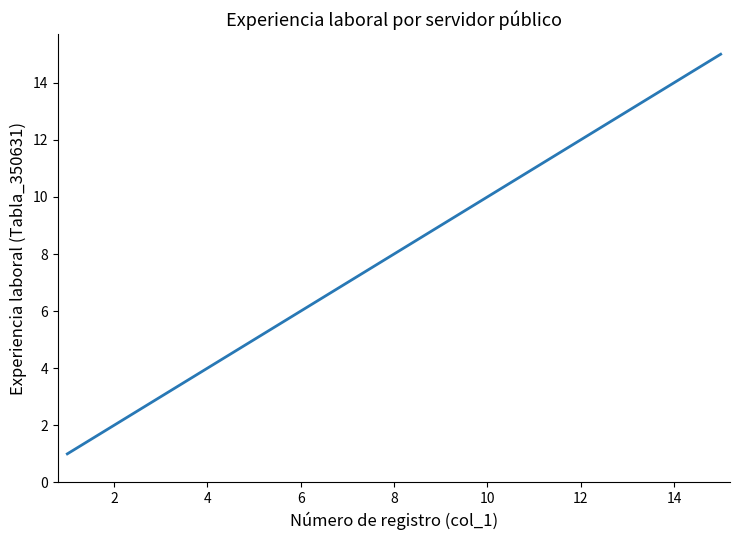

What is the difference between the maximum and minimum values?

14